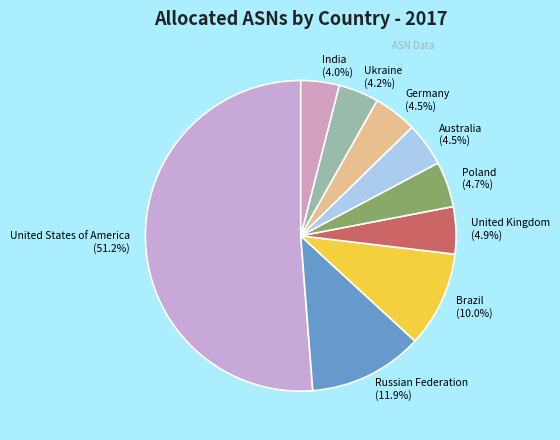

What is the largest slice in the pie chart?

United States of America